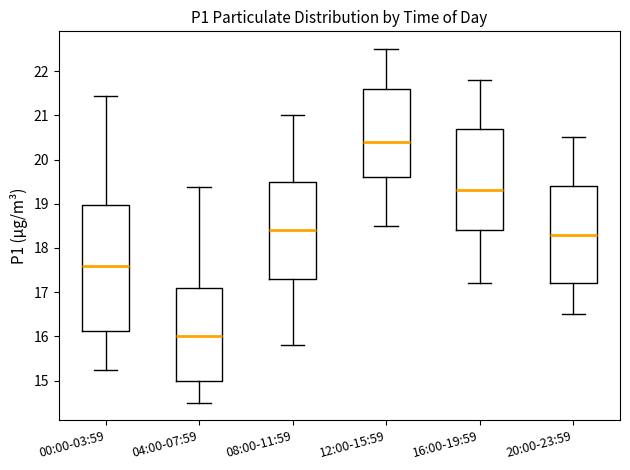

Where is the upper edge of the box for 00:00-03:59 on the y-axis? The values are not printed on the chart, so give them approximately, as read against the axis.

19.0